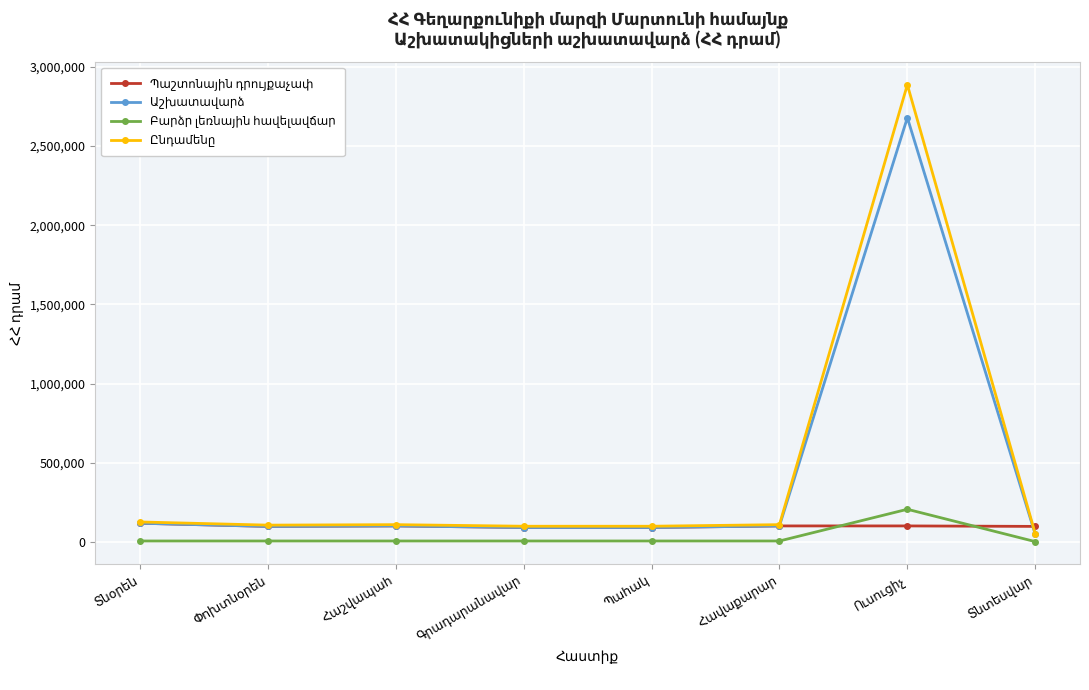

How many distinct data groups are displayed?

4